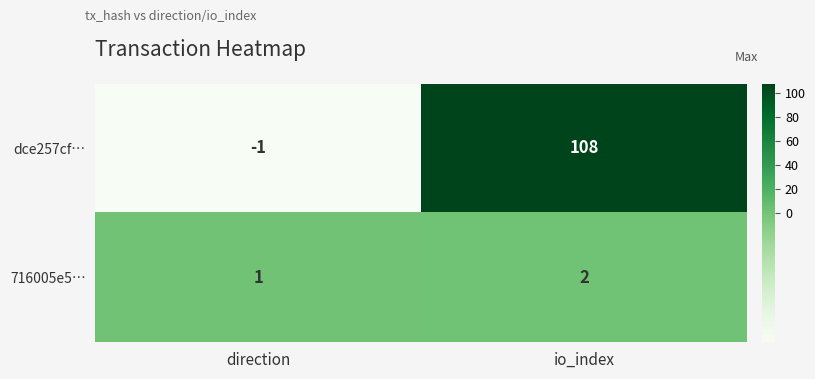

What is the greatest value displayed?

108